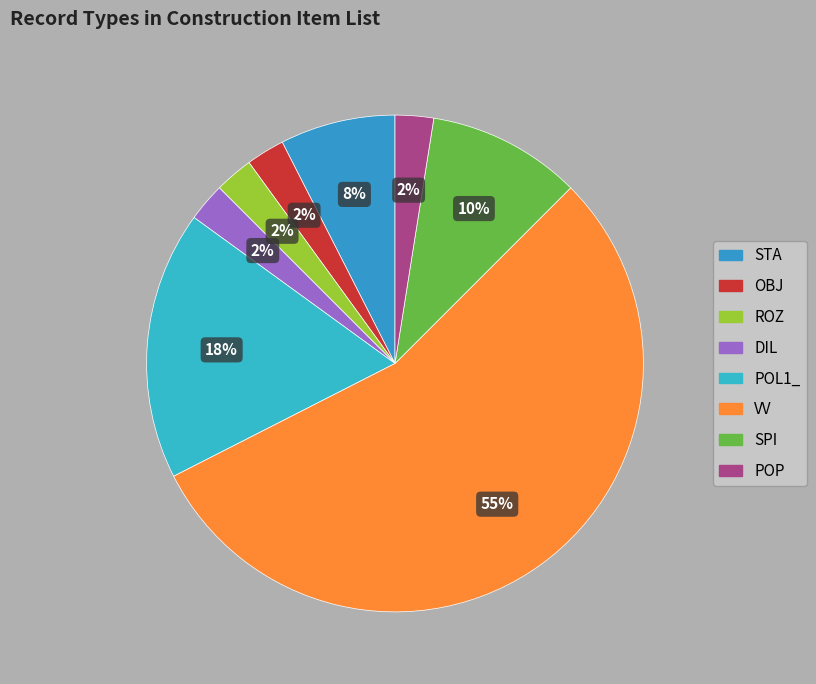

What is the majority slice?

VV